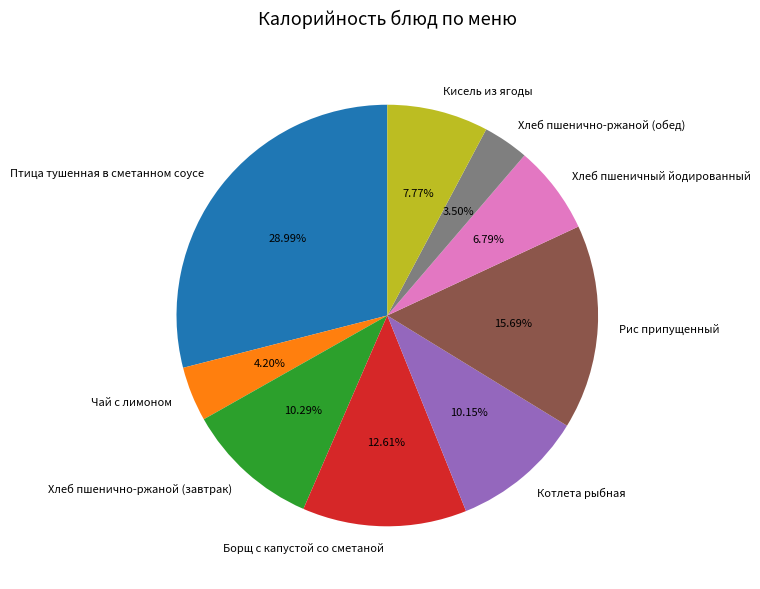

To the nearest percent, what is the combined percentage of Рис припущенный and Котлета рыбная?

26%